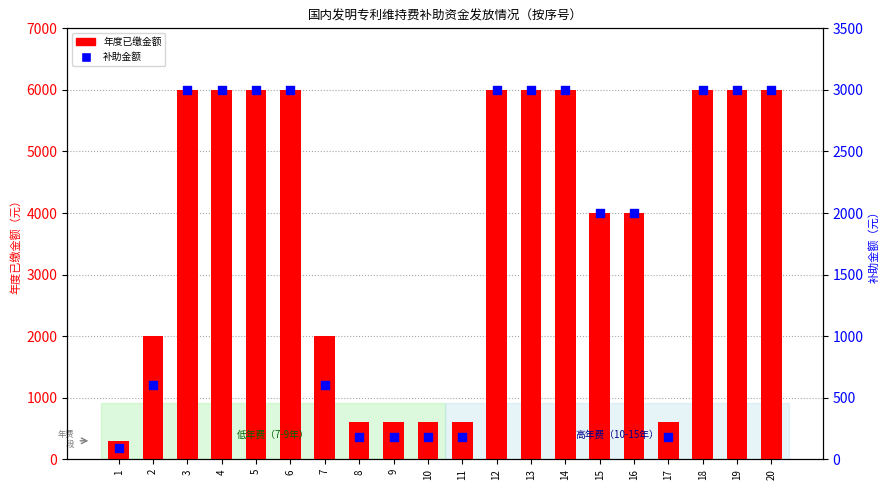

Which series has the widest spread of Y values?

年度已缴金额